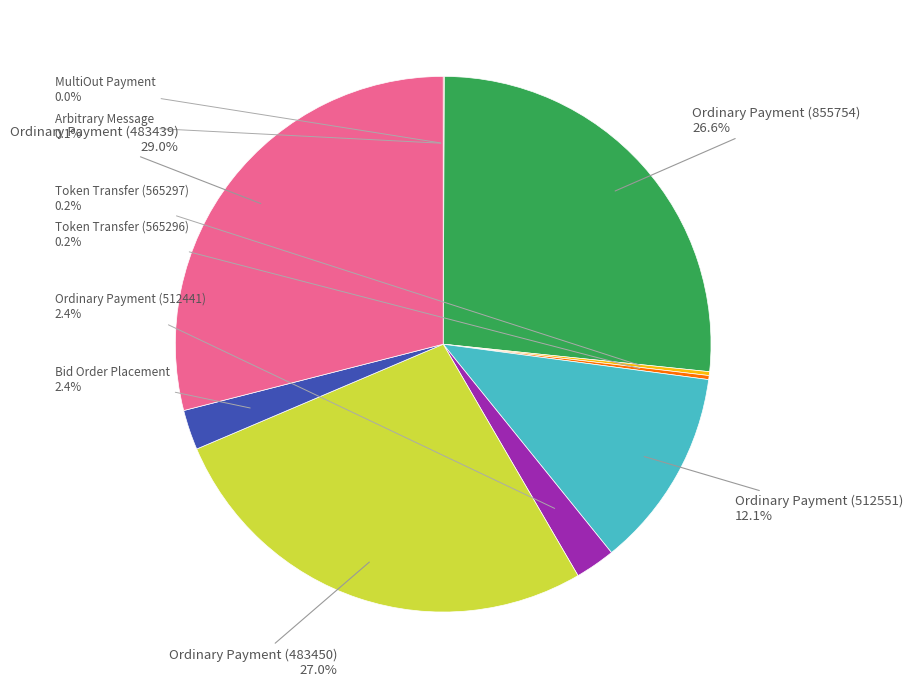

What is the ratio of the value at Ordinary Payment (855754) to the value at Ordinary Payment (512551)?

2.2